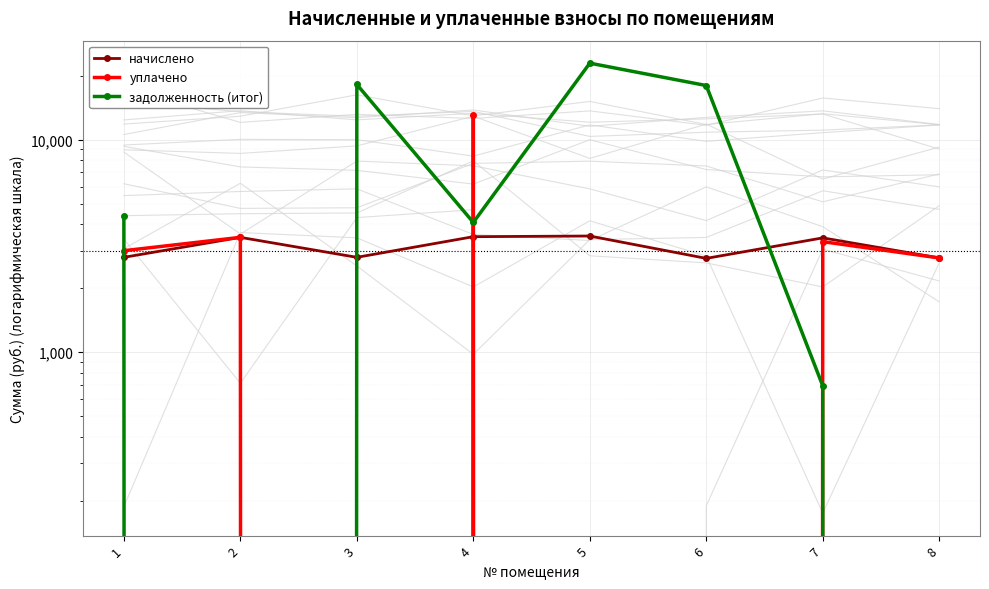

True or false: уплачено has more than 2 interior local peaks.

True